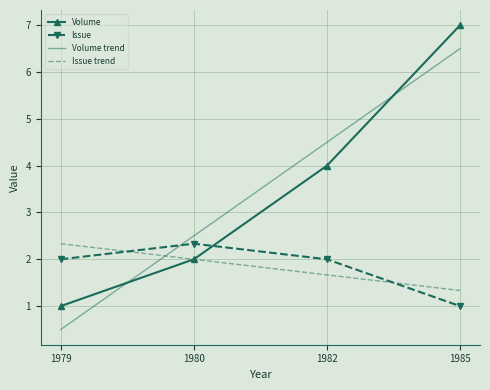

Reading right to left, list all the values displayed in this chart.

Volume: 1985=7.0	1982=4.0	1980=2.0	1979=1.0
Issue: 1985=1.0	1982=2.0	1980=2.3	1979=2.0
Volume trend: 1985=6.5	1982=4.5	1980=2.5	1979=0.5
Issue trend: 1985=1.3	1982=1.7	1980=2.0	1979=2.3